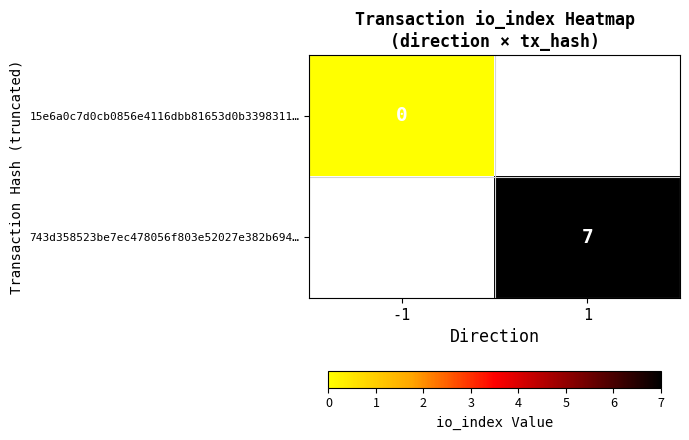

Which category has the highest value in the 15e6a0c7d0cb0856e4116dbb81653d0b3398311… series?

-1